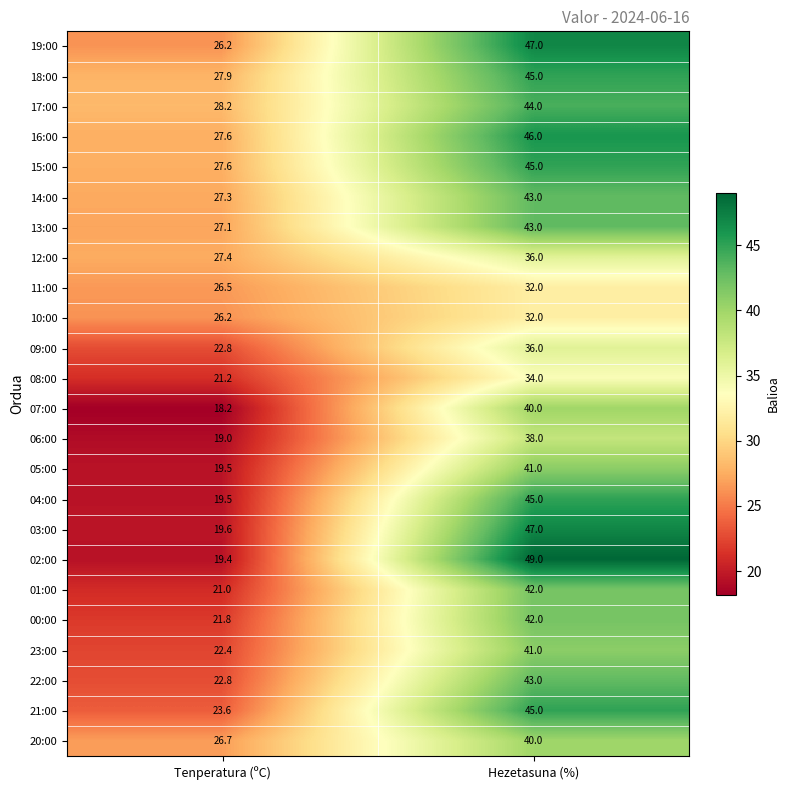

Is it true that 04:00 equals 65.1 at Hezetasuna (%)?

False